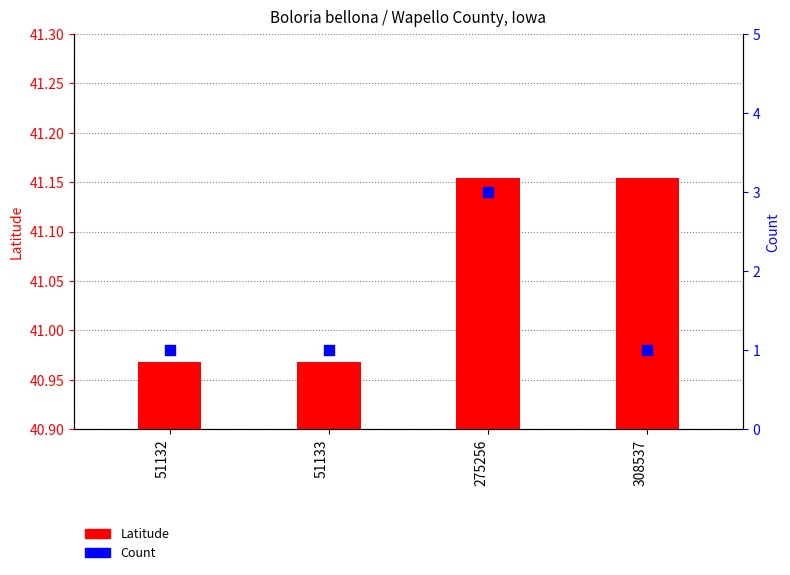

Which series contains the highest Y value?

Latitude